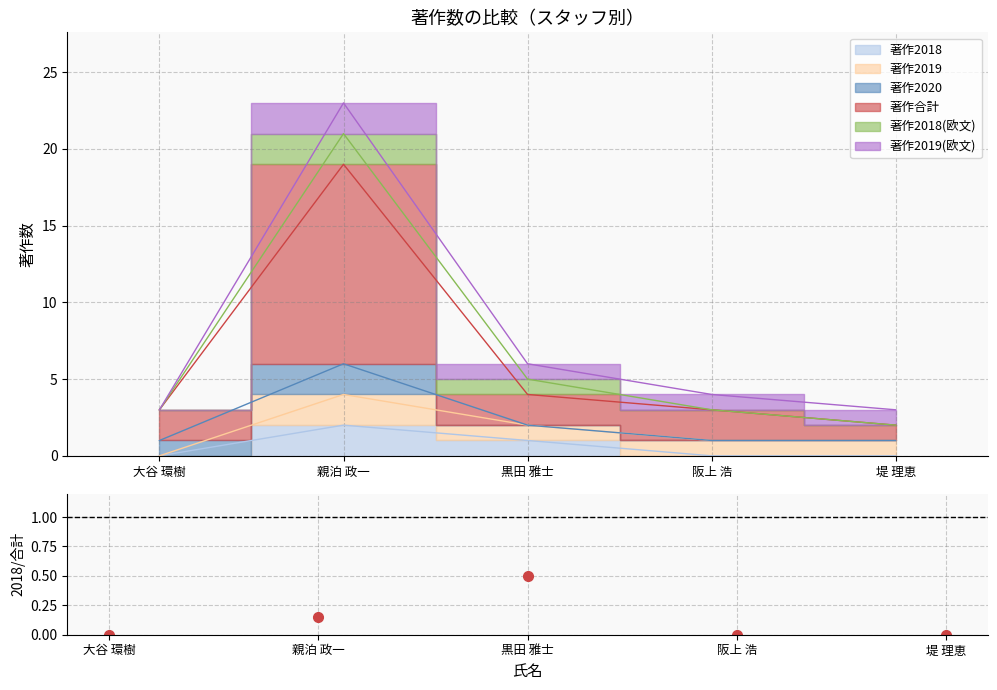

Which category has the lowest value across all series?

大谷 環樹